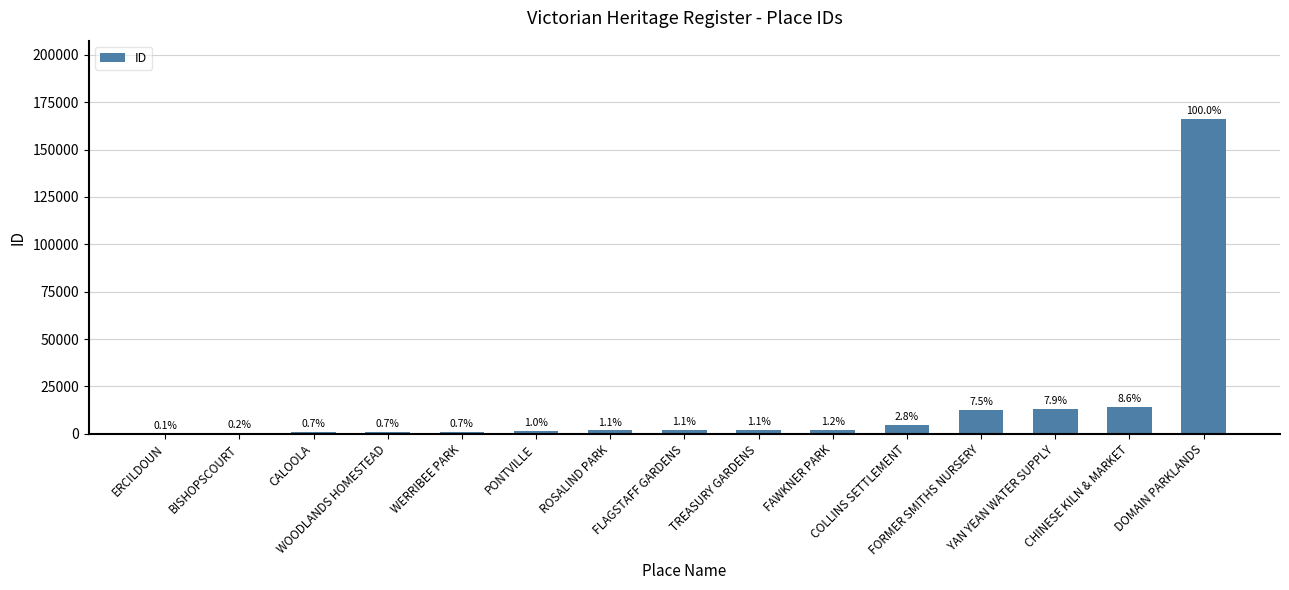

What value does the data have at YAN YEAN WATER SUPPLY, to the nearest 10?

13090